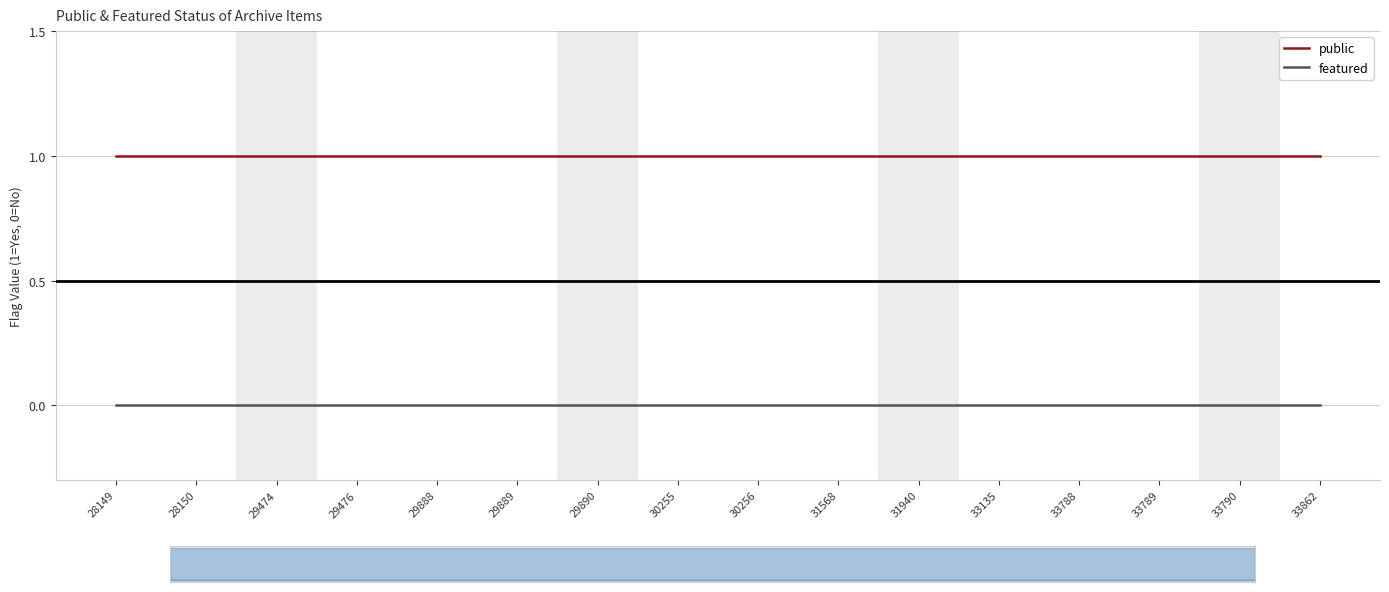

What is the value of the public point at the 12th from the left?

1